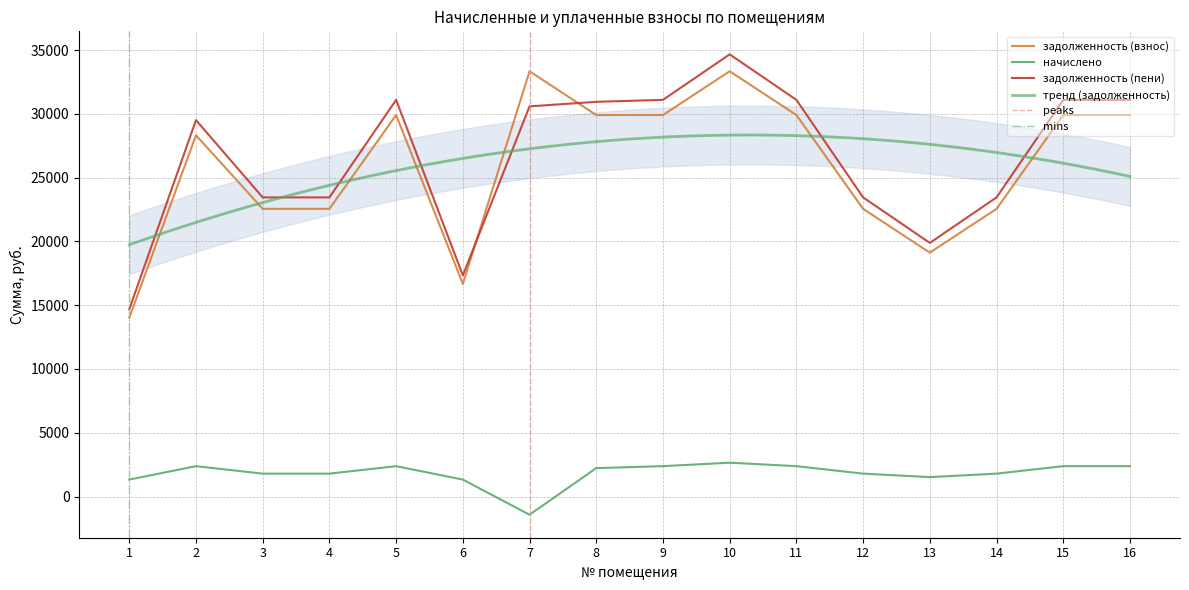

What is the value of the задолженность (пени) point at the 3rd from the left?

23454.5